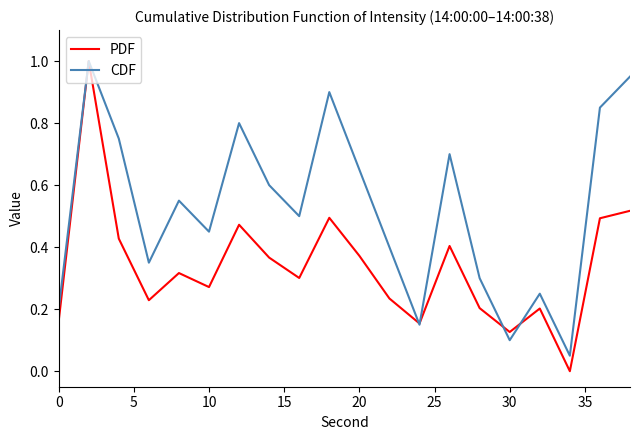

What is the maximum value for CDF?

1.0